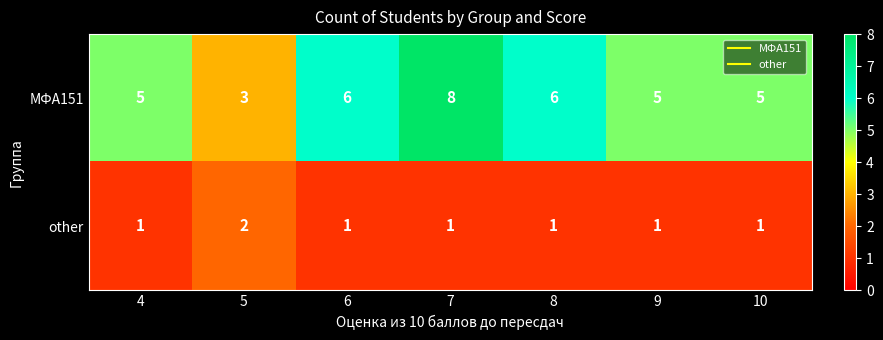

Rank the series by their average value, from highest to lowest.

МФА151, other